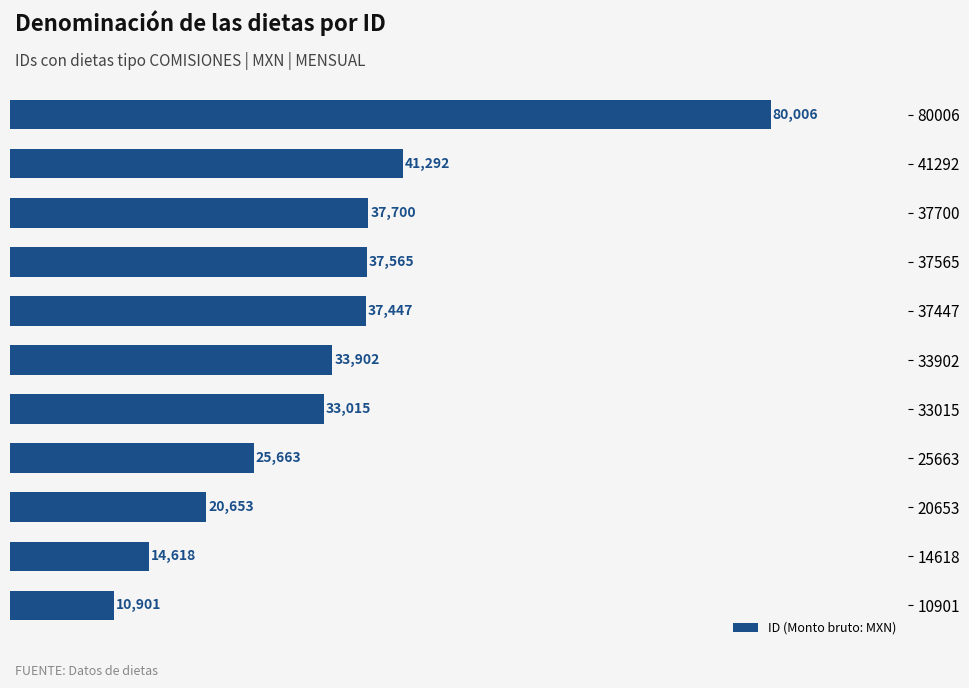

How many values are below 33902?

5